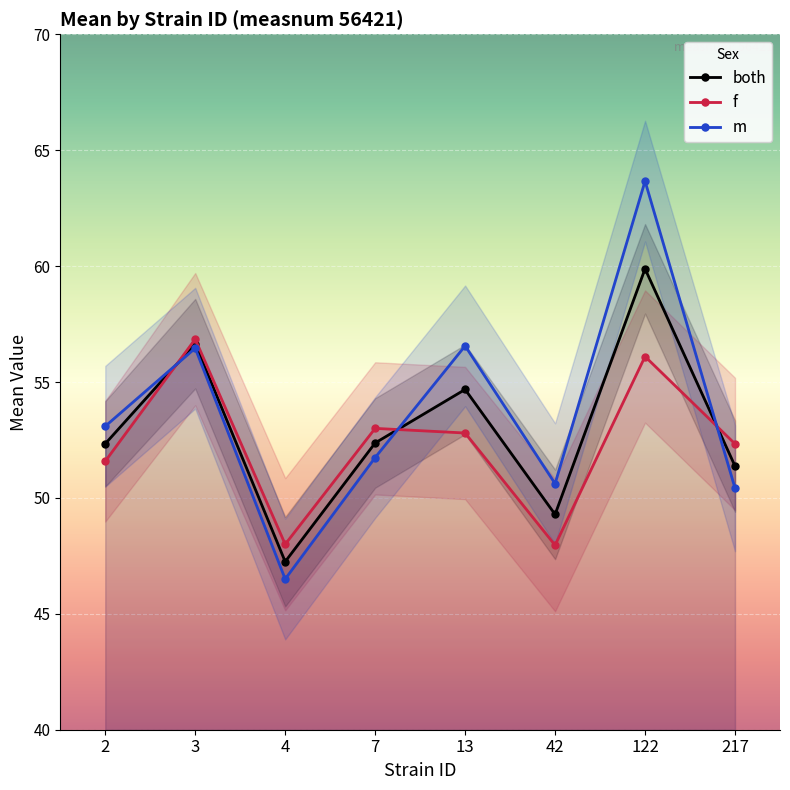

True or false: f and both intersect in this chart.

True